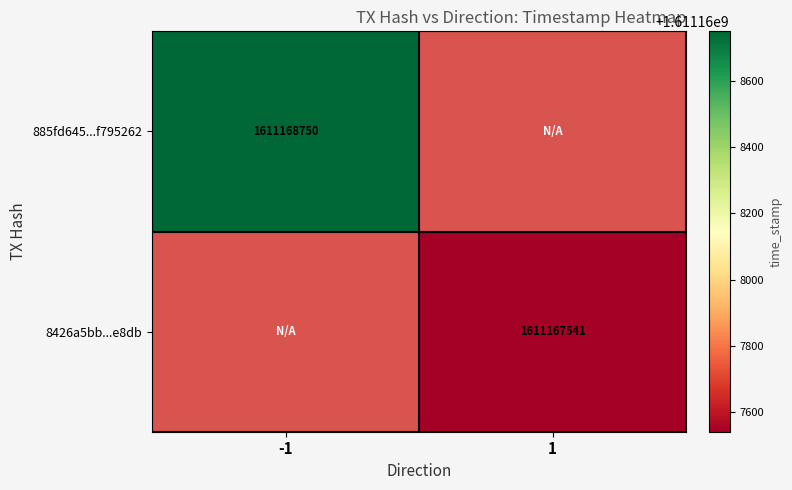

Which series has the largest range (max minus min)?

885fd645f053f074dcf92bb17b4879e2f795262